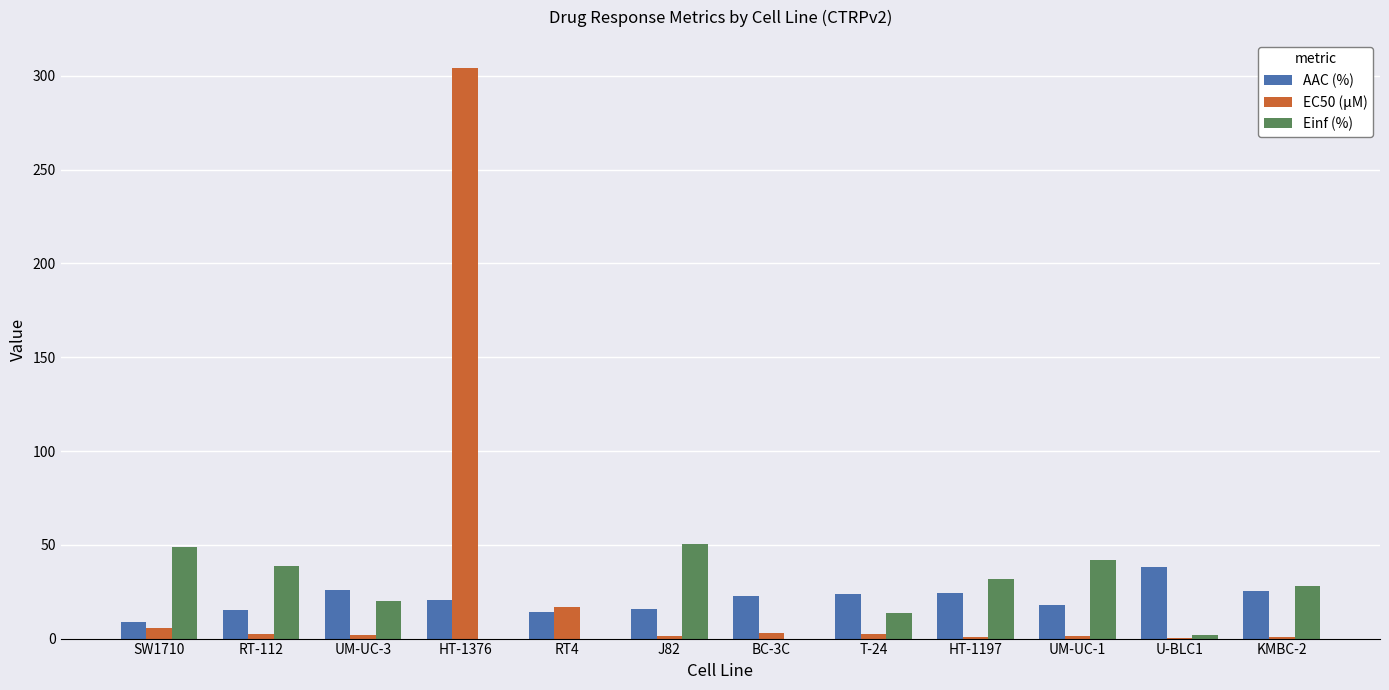

How many distinct data groups are displayed?

3